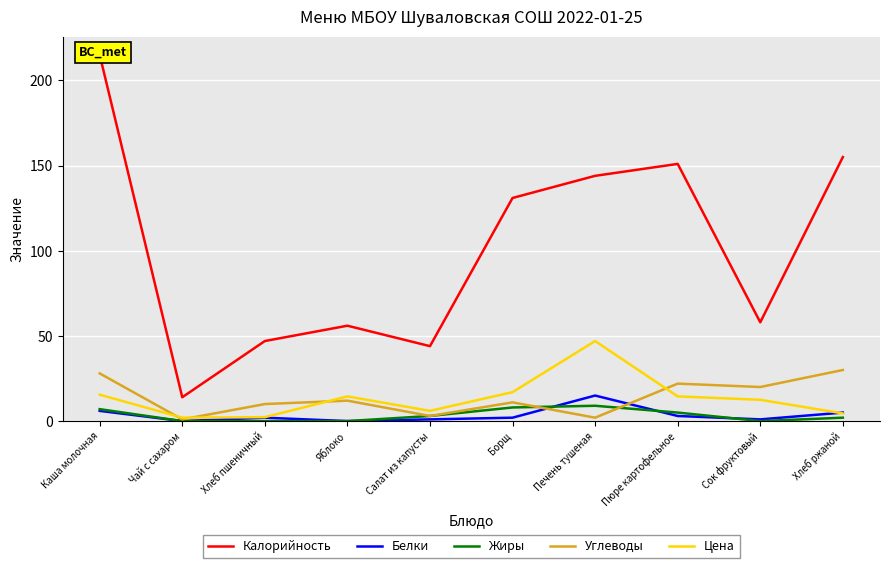

What is the difference between the Углеводы values at Борщ and Каша молочная?

17.0